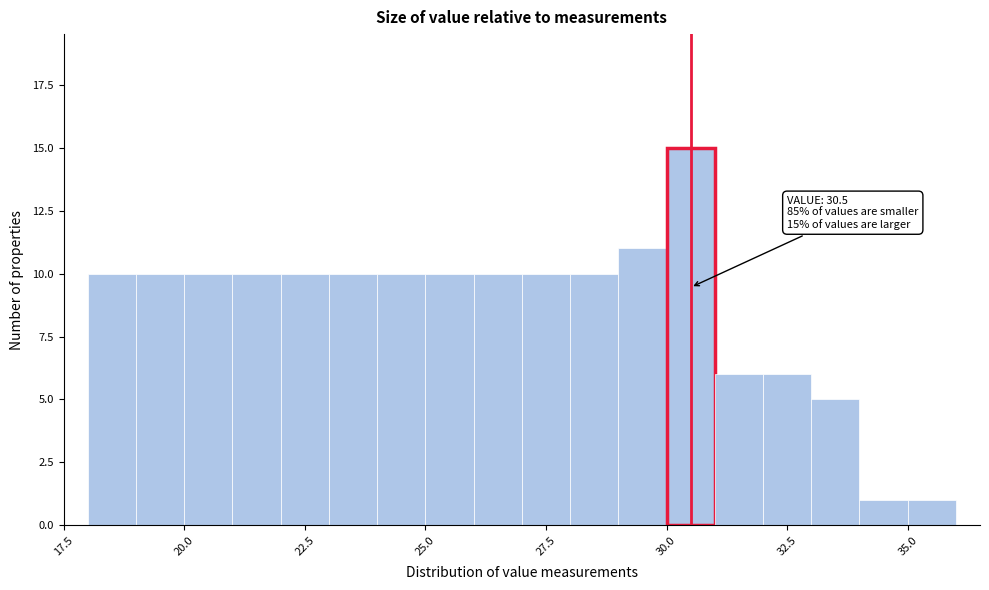

Around what value on the x-axis is the tallest bar? Give the approximate position of its centre, as read against the axis.

30.5